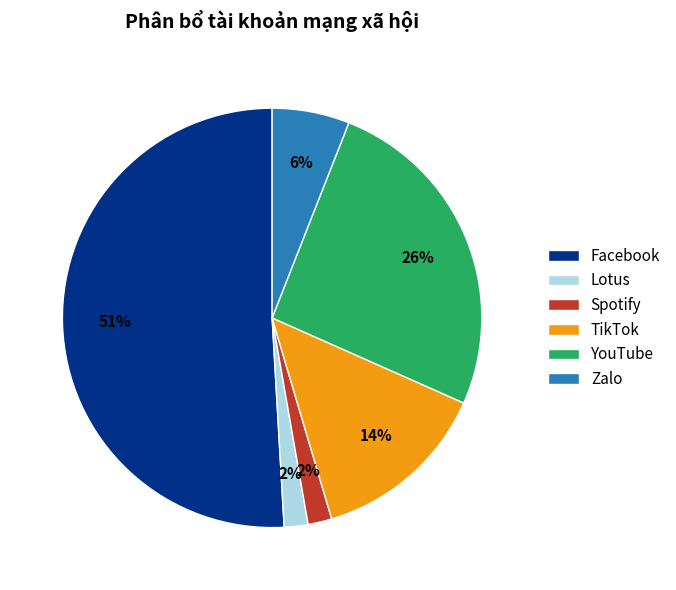

How many slices are in this pie chart?

6